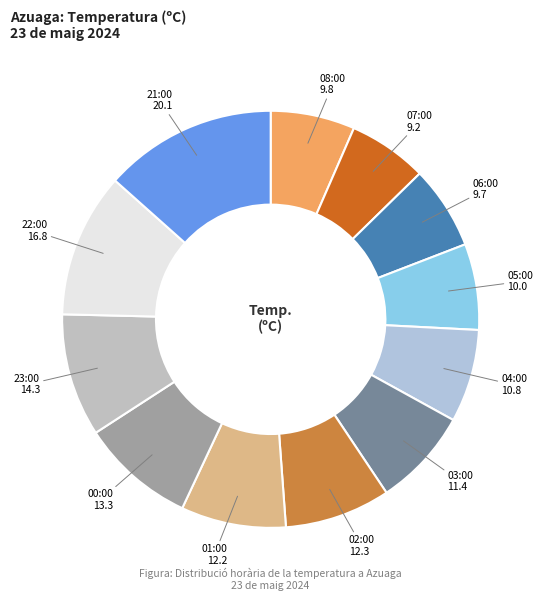

Does any single category account for the majority?

No